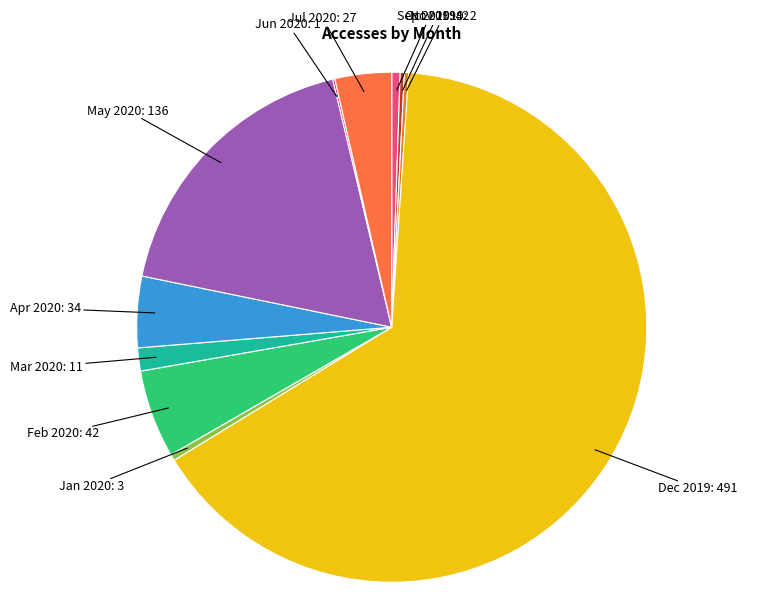

Is it true that Sep 2019: 4 is 1% of the pie?

True